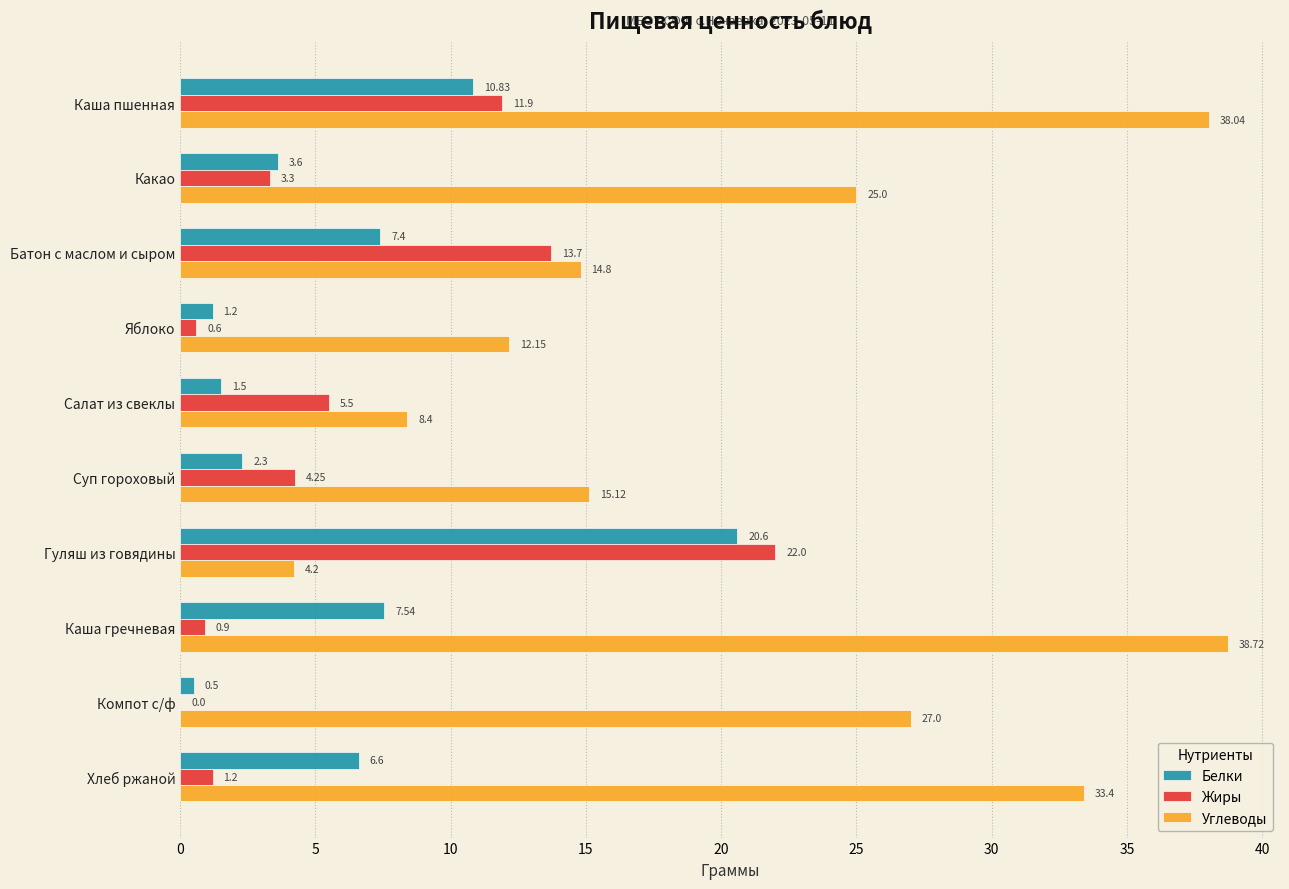

Which series has the largest range (max minus min)?

Углеводы